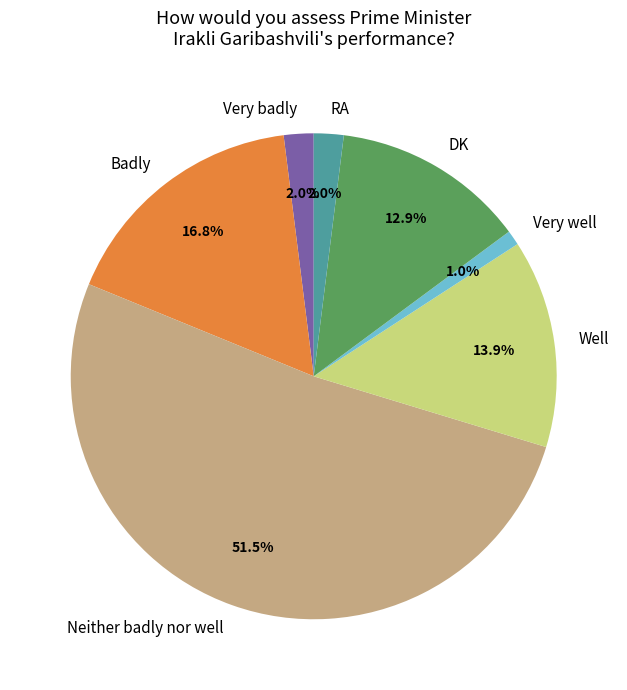

How many segments does this pie chart have?

7